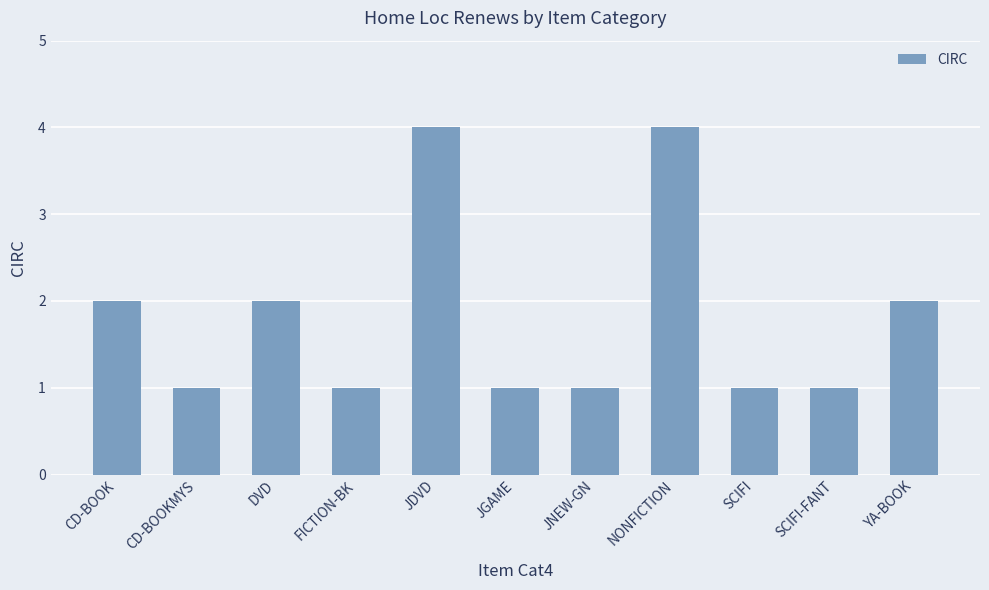

What is the smallest value displayed?

1